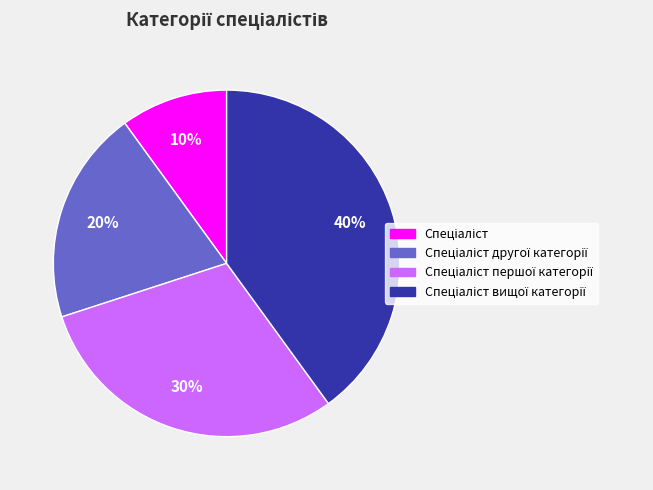

To the nearest percent, what is the difference between the largest and smallest slice percentages?

30%